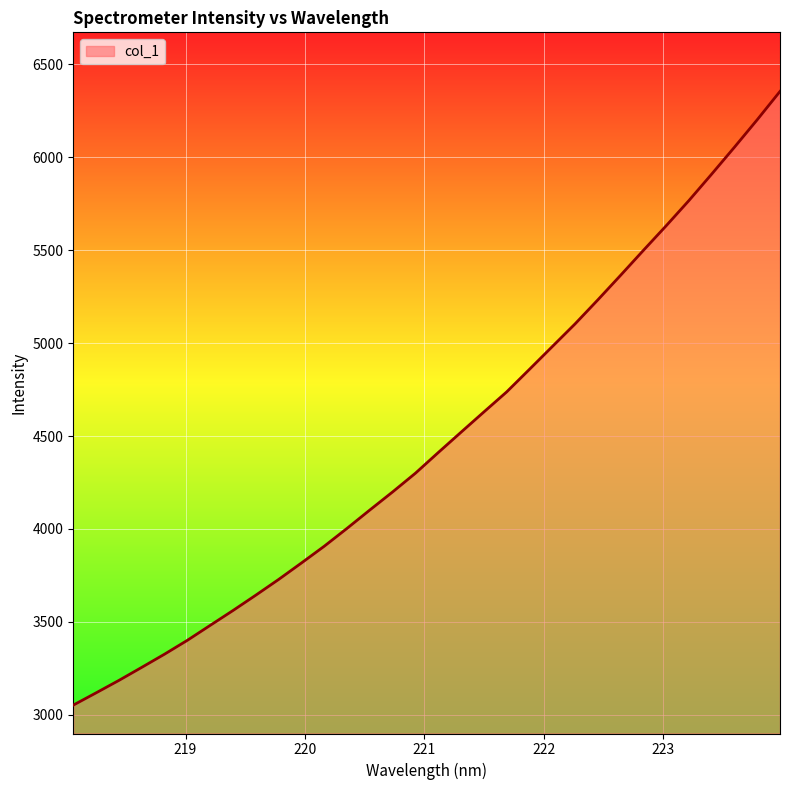

What is the maximum value shown in the chart?

6353.3